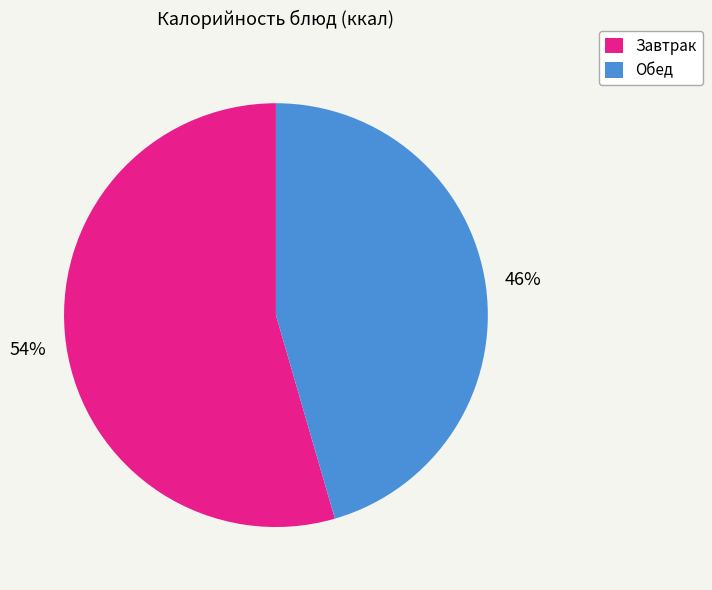

To the nearest percent, what is the average slice percentage?

50%